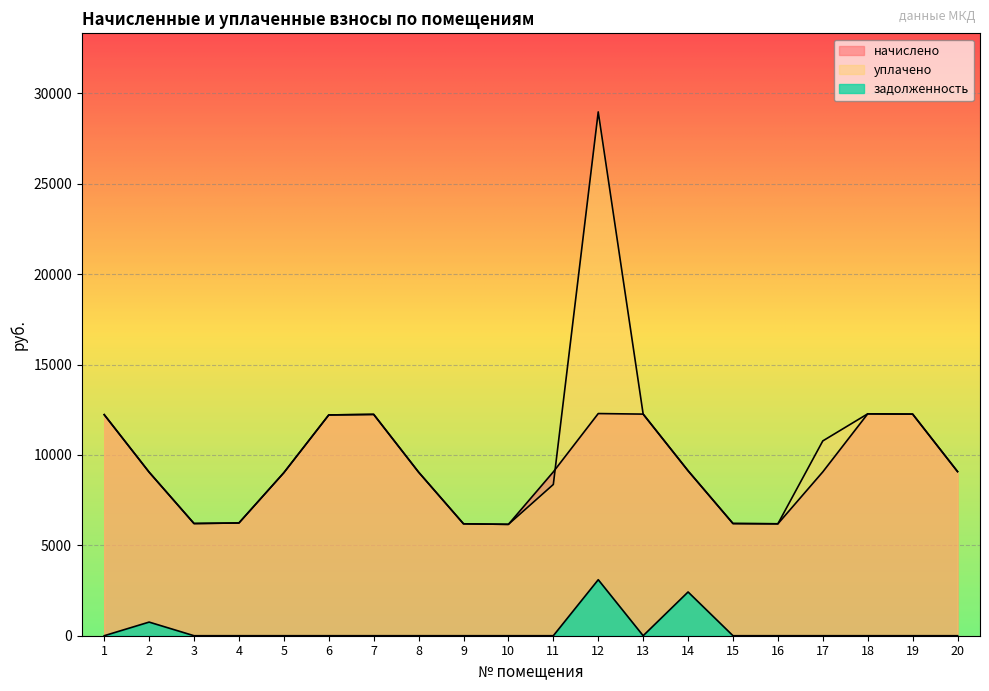

What are all the series names shown in the legend?

начислено, уплачено, задолженность